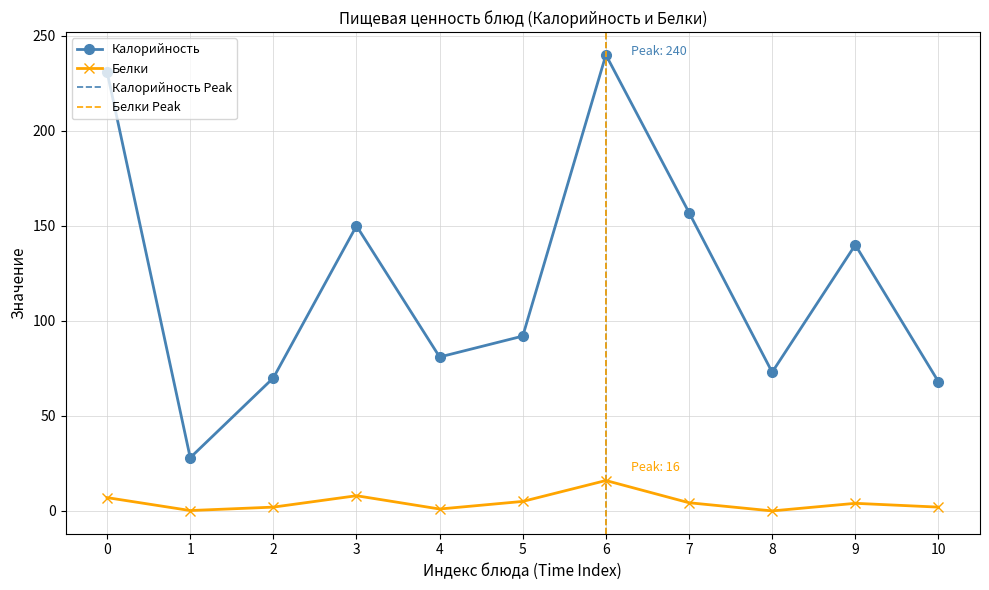

The Калорийность series shows 70.0 at 2. True or false?

True